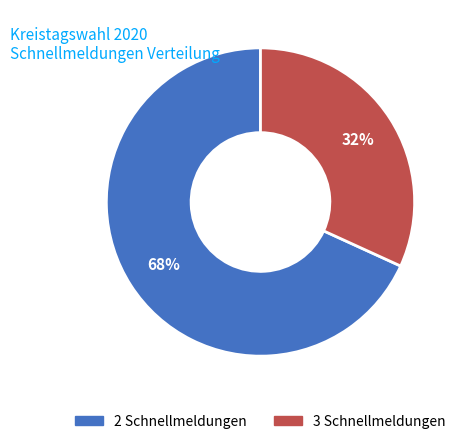

Does 3 Schnellmeldungen account for over 50% of the chart?

No